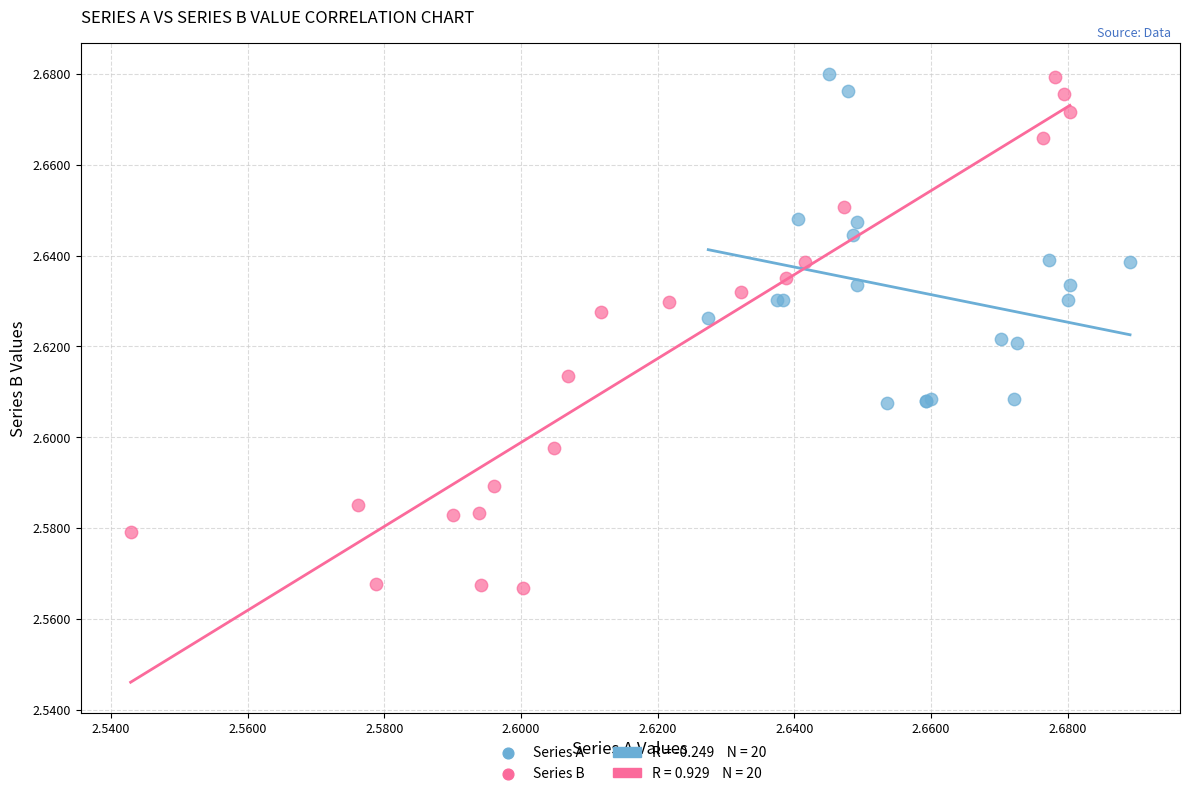

Which series contains the lowest Y value?

Series B